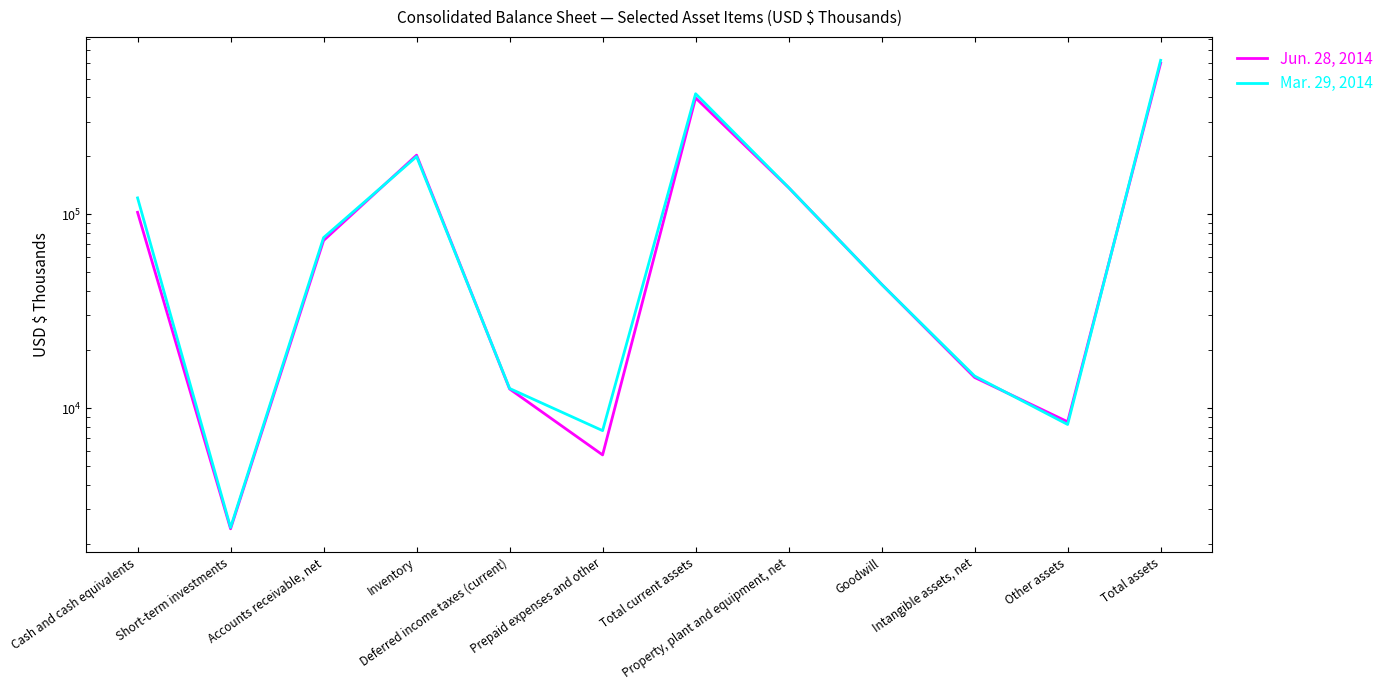

At Goodwill, list the series in order from smallest to largest.

Jun. 28, 2014, Mar. 29, 2014